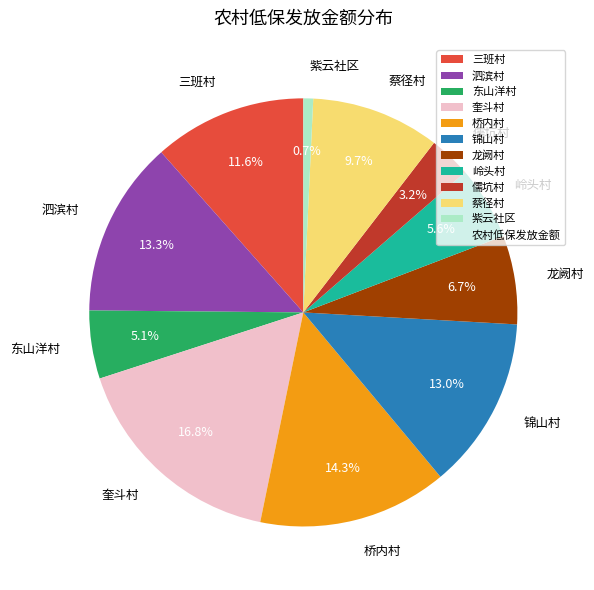

To the nearest percent, what is the difference between the largest and smallest slice percentages?

16%